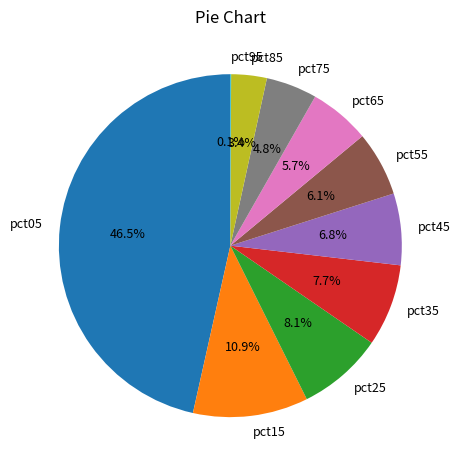

Is there any slice that represents more than half of the pie?

No